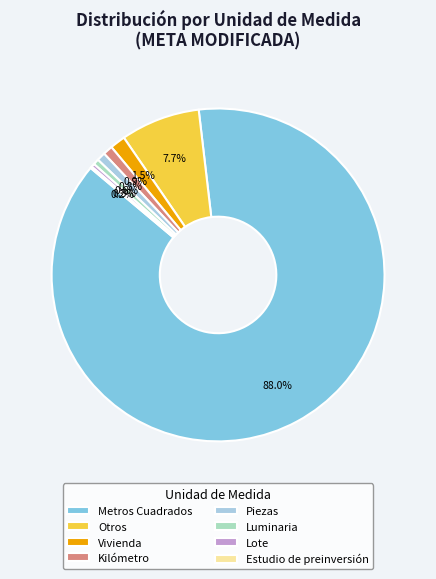

True or false: Piezas accounts for 11% of the total.

False